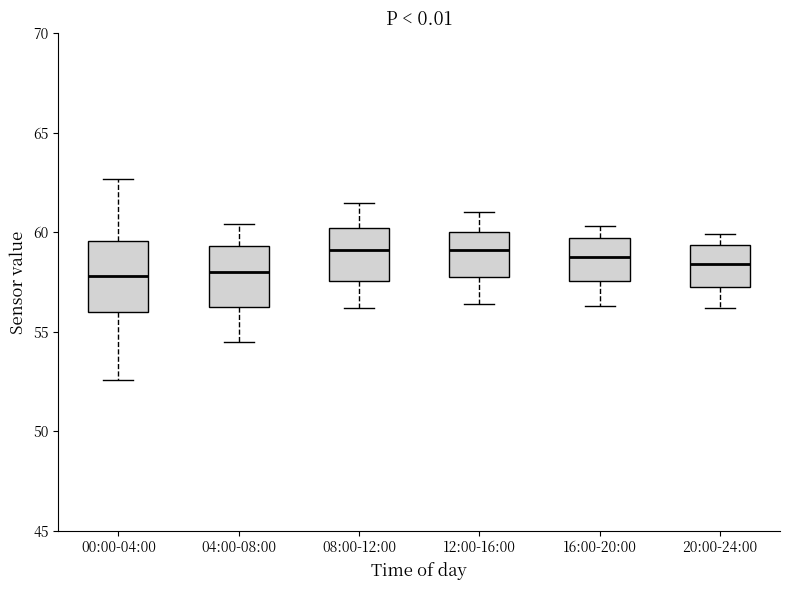

Where does the median line of the box for 00:00-04:00 sit on the y-axis? The values are not printed on the chart, so give them approximately, as read against the axis.

58.0